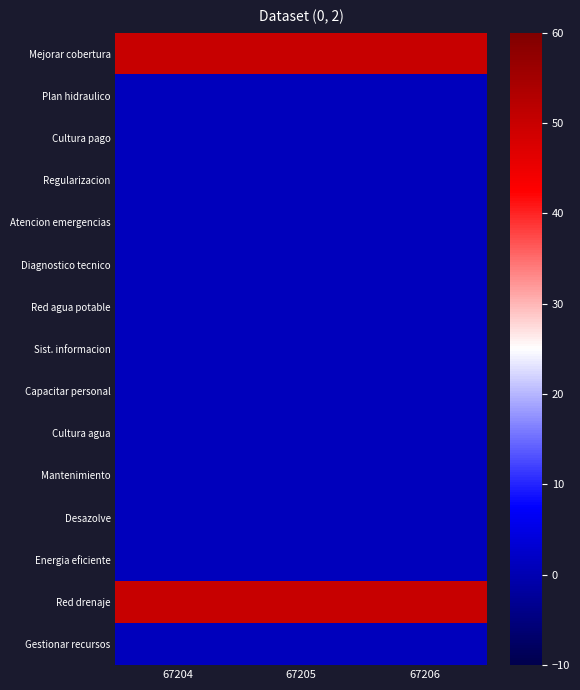

The value of Sist. informacion at 67204 is 1. True or false?

True